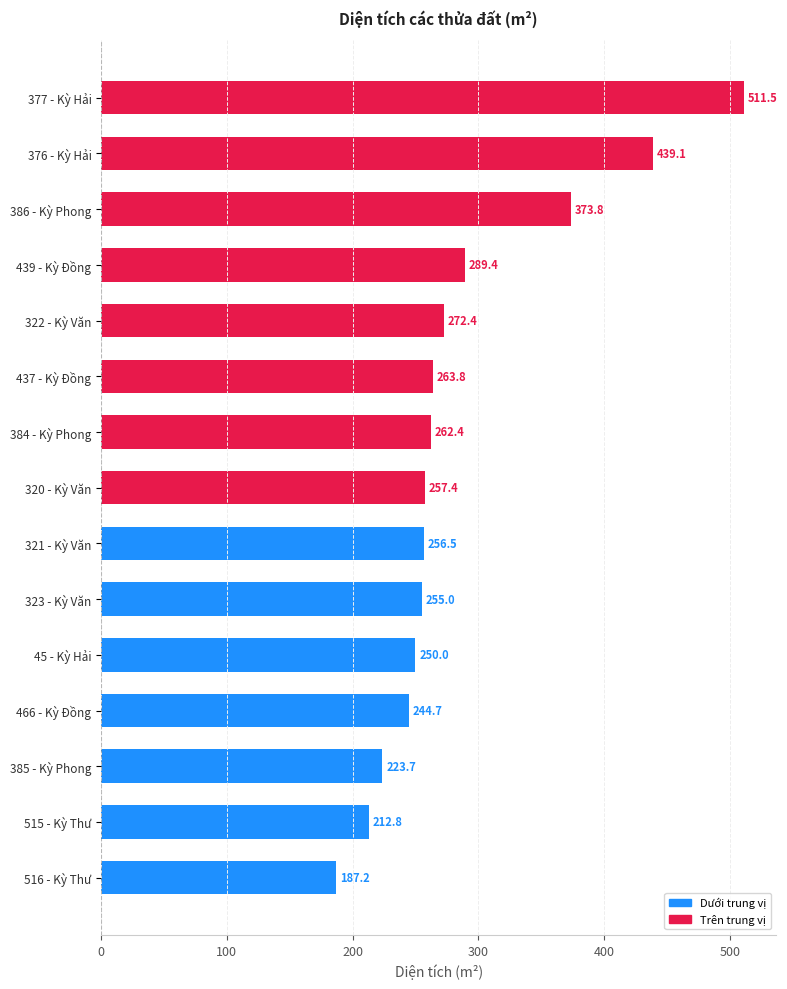

Reading top to bottom, what are all the values shown in this chart?

377 - Kỳ Hải=511.5	376 - Kỳ Hải=439.1	386 - Kỳ Phong=373.8	439 - Kỳ Đồng=289.4	322 - Kỳ Văn=272.4	437 - Kỳ Đồng=263.8	384 - Kỳ Phong=262.4	320 - Kỳ Văn=257.4	321 - Kỳ Văn=256.5	323 - Kỳ Văn=255.0	45 - Kỳ Hải=250.0	466 - Kỳ Đồng=244.7	385 - Kỳ Phong=223.7	515 - Kỳ Thư=212.8	516 - Kỳ Thư=187.2